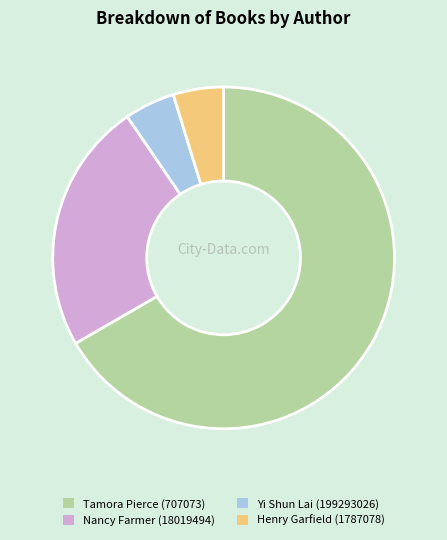

Does any single category account for the majority?

Yes